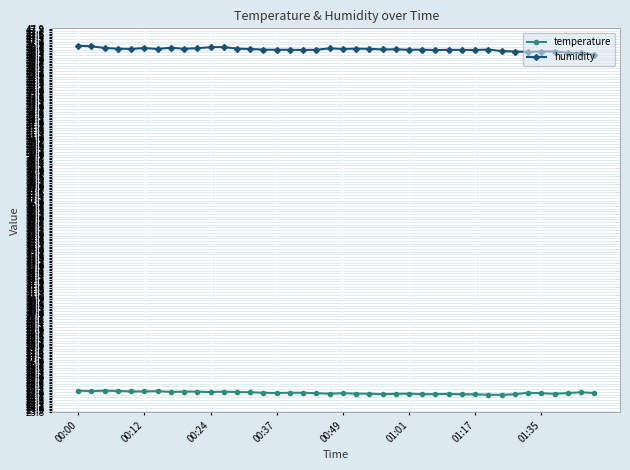

What is the average value of the humidity series?

46.6